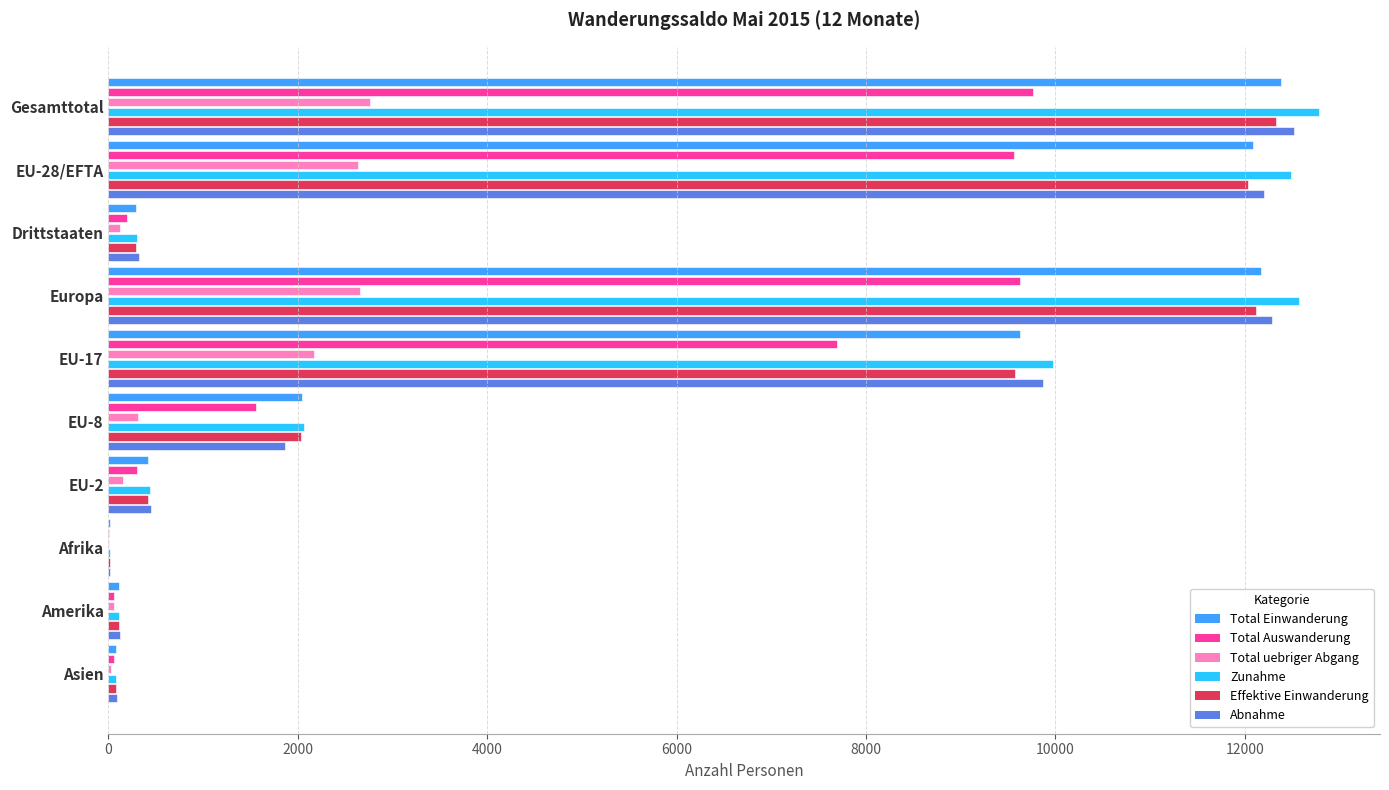

Which series has the largest total across all categories?

Zunahme